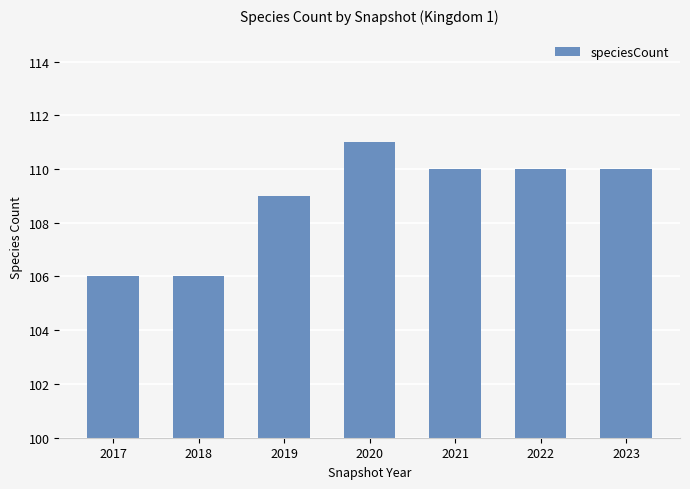

What is the value of the 5th bar from the left?

110